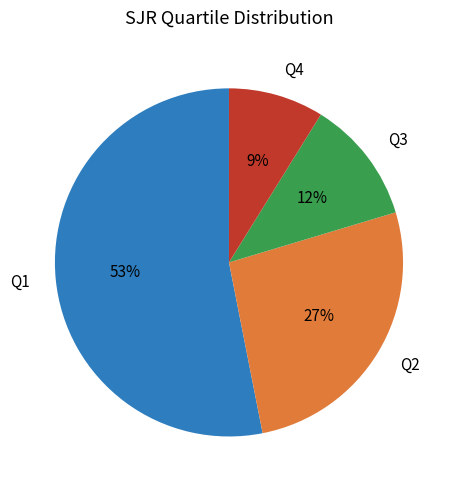

Which slice is the largest?

Q1